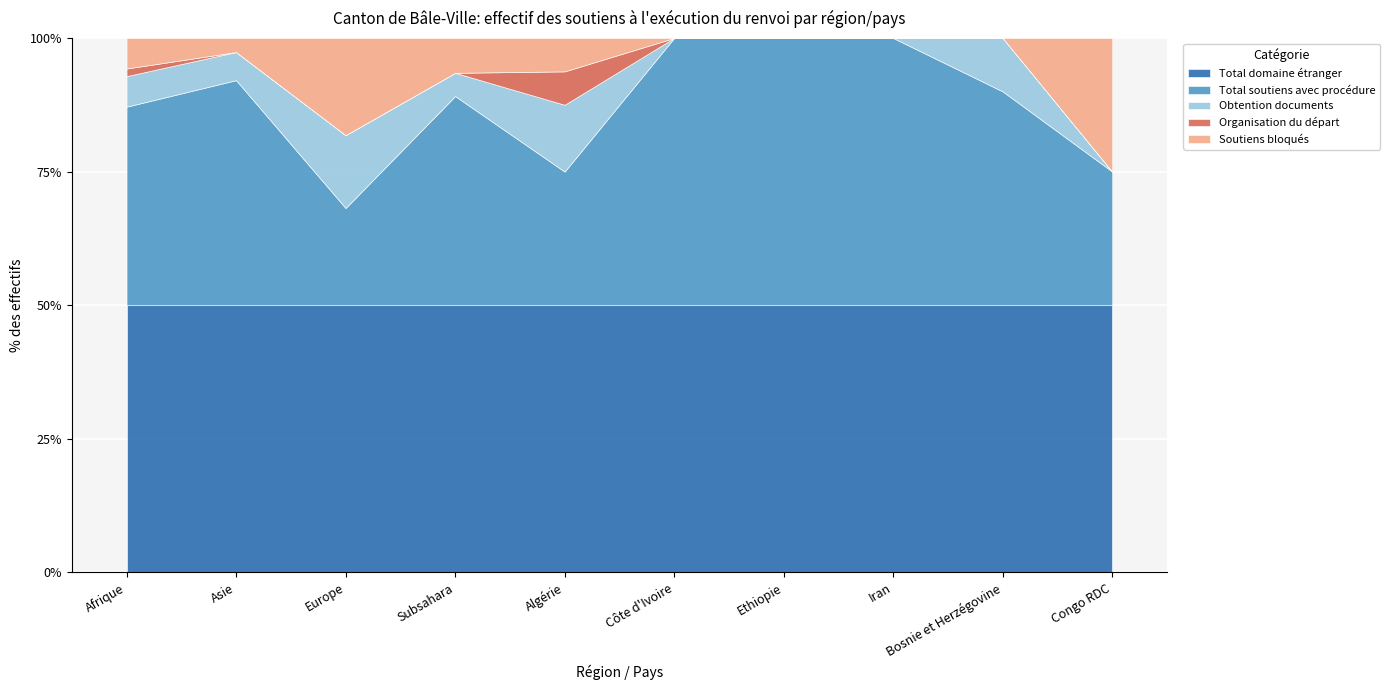

The value of Total domaine étranger at Côte d'Ivoire is 50.0. True or false?

True